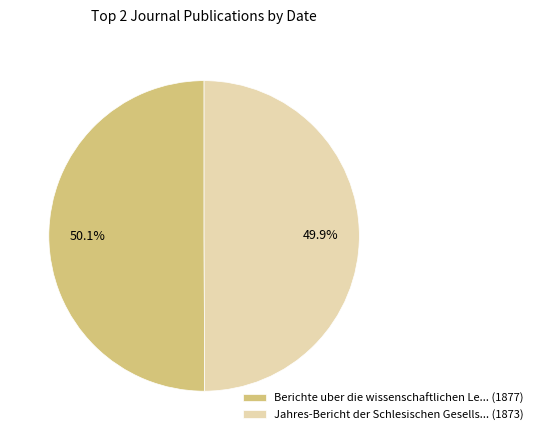

What is the ratio of the value at Jahres-Bericht der Schlesischen Gesells... (1873) to the value at Berichte uber die wissenschaftlichen Le... (1877)?

1.0